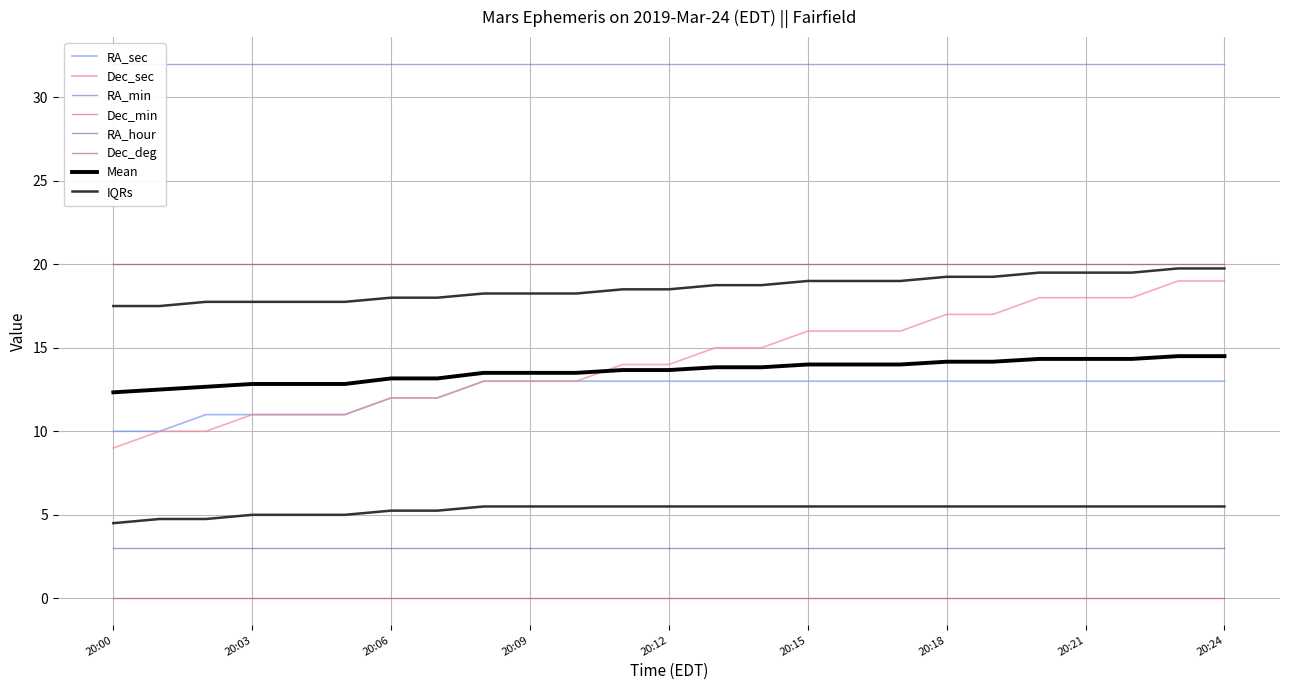

Count the number of categories in the chart.

25